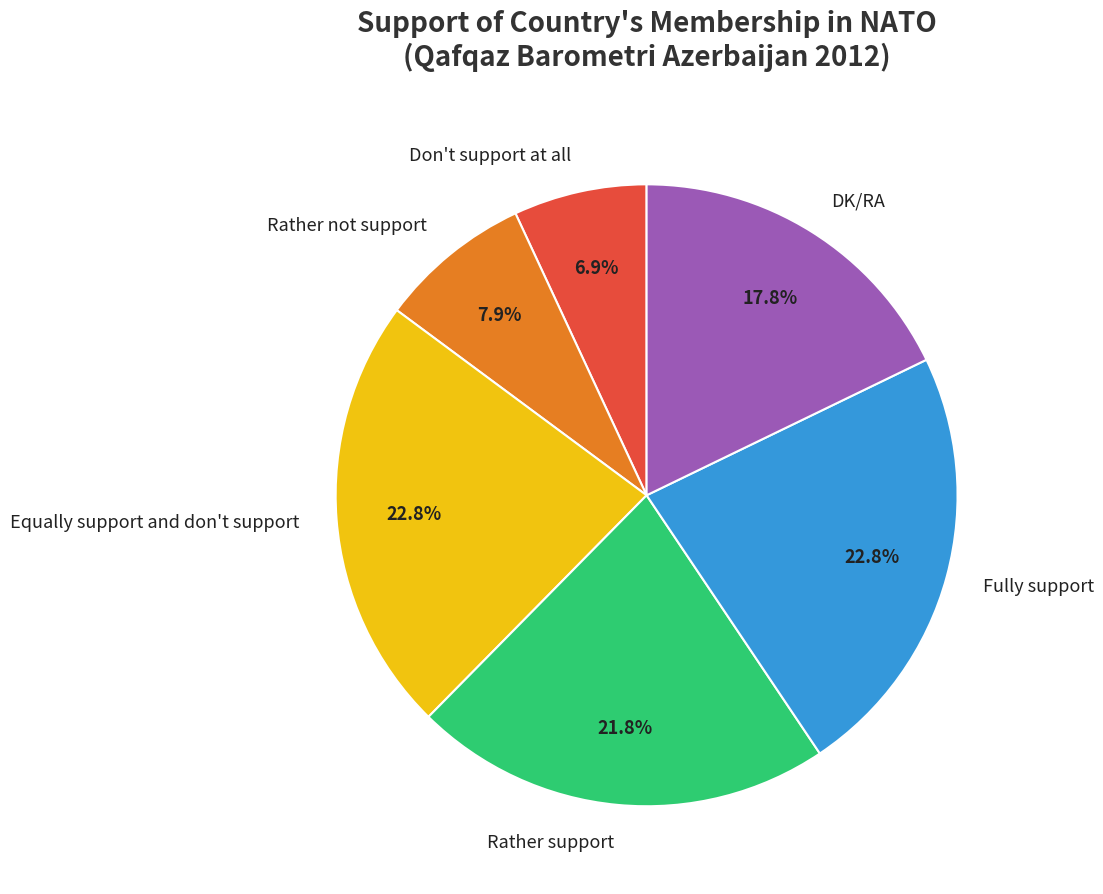

What is the smallest slice in the pie chart?

Don't support at all